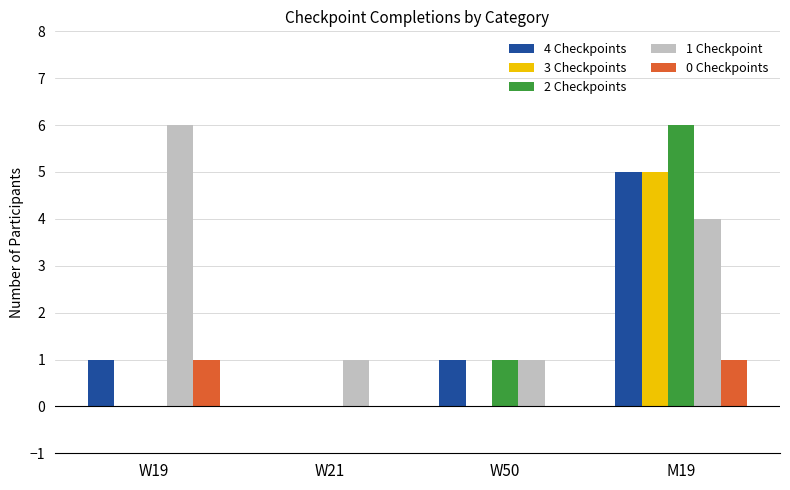

How many distinct data groups are displayed?

5